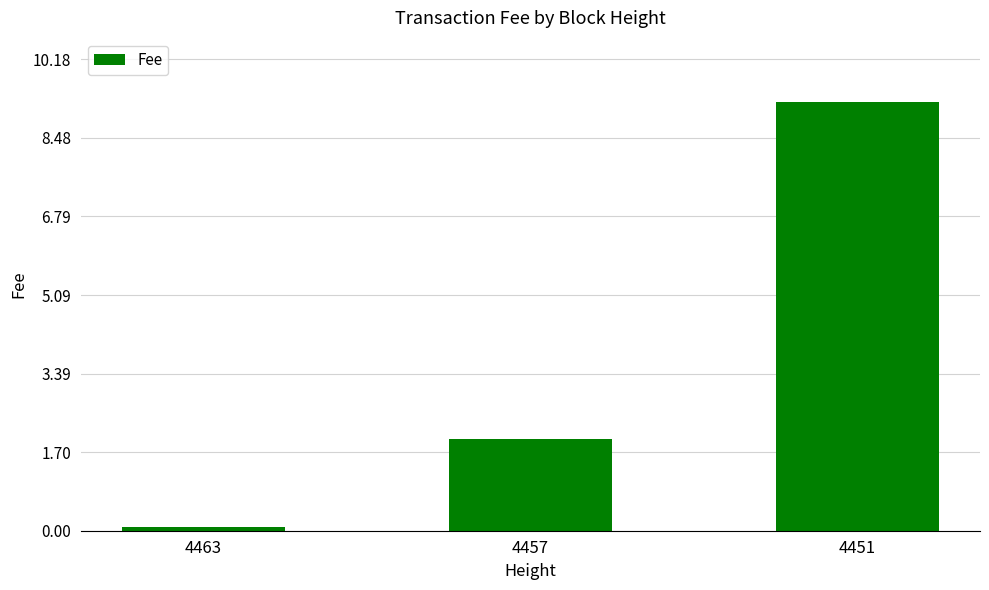

At which category does the chart reach its peak across all series?

4451